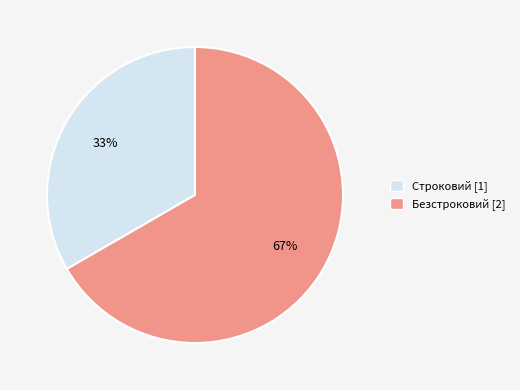

Does Строковий represent more than half of the total?

No